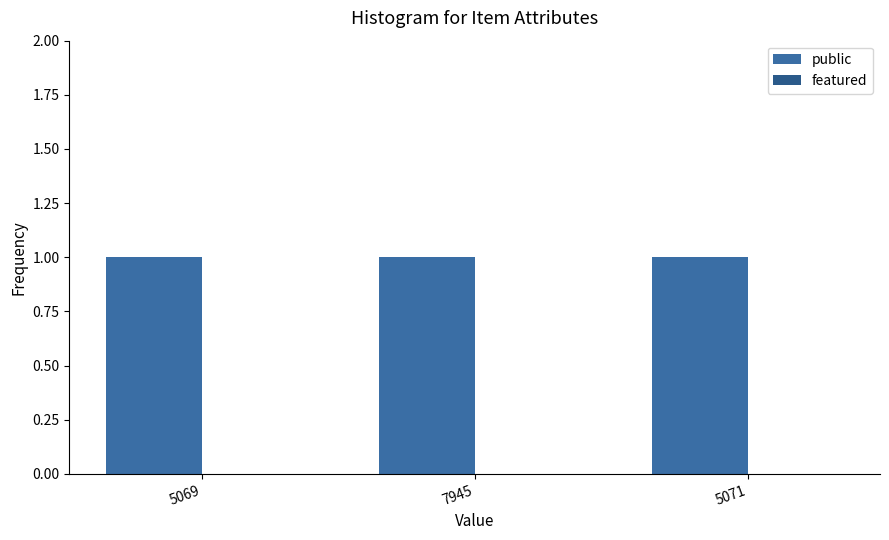

Which series has the largest total across all categories?

public